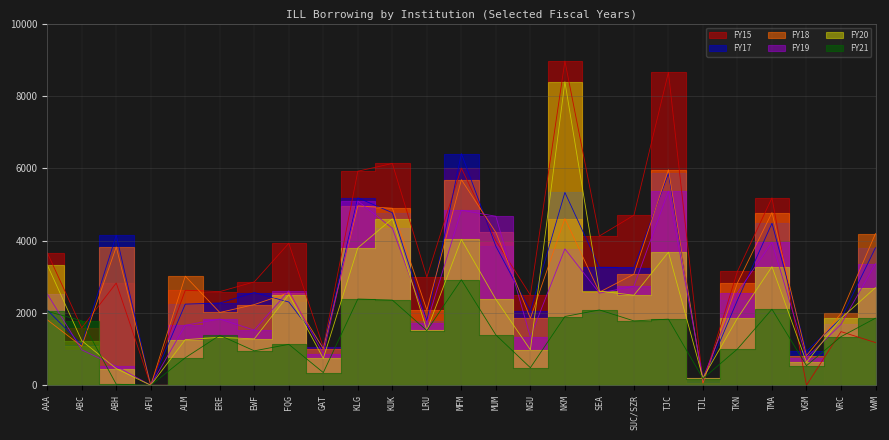

List the series in order of their peak value, lowest first.

FY21, FY19, FY18, FY17, FY20, FY15